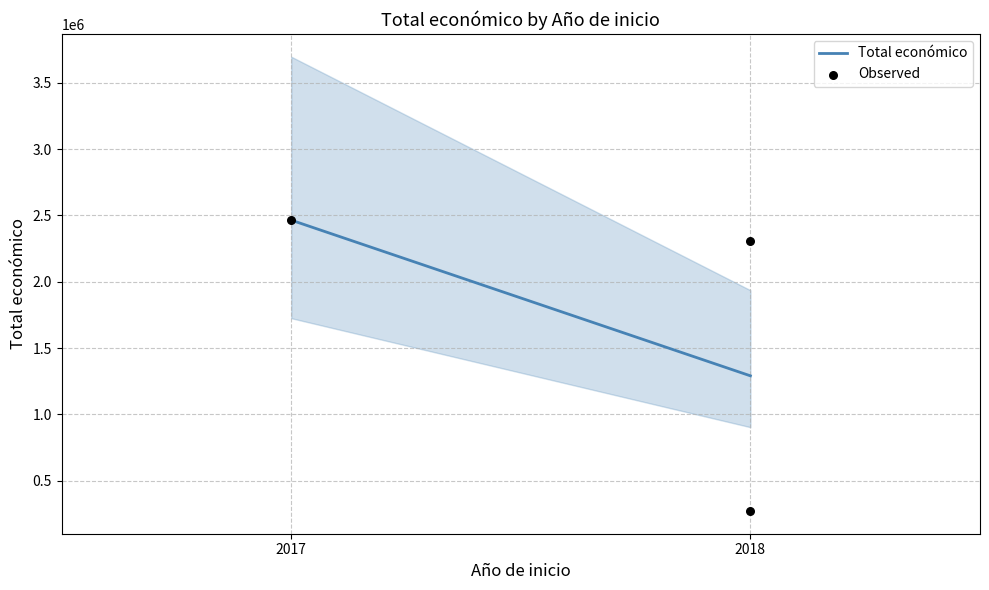

What is the average X value?

2018